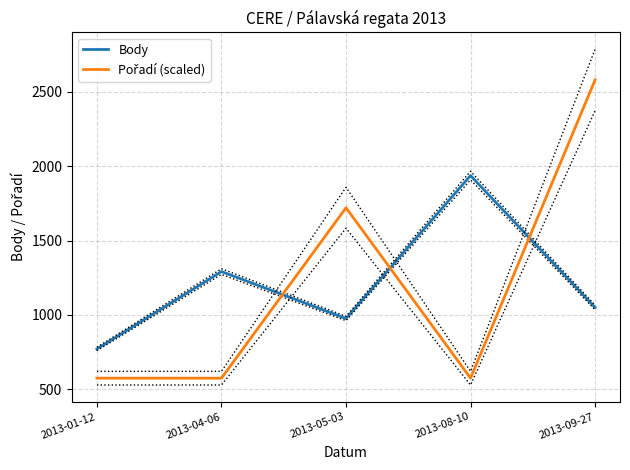

At how many categories does at least one series exceed 1898?

2